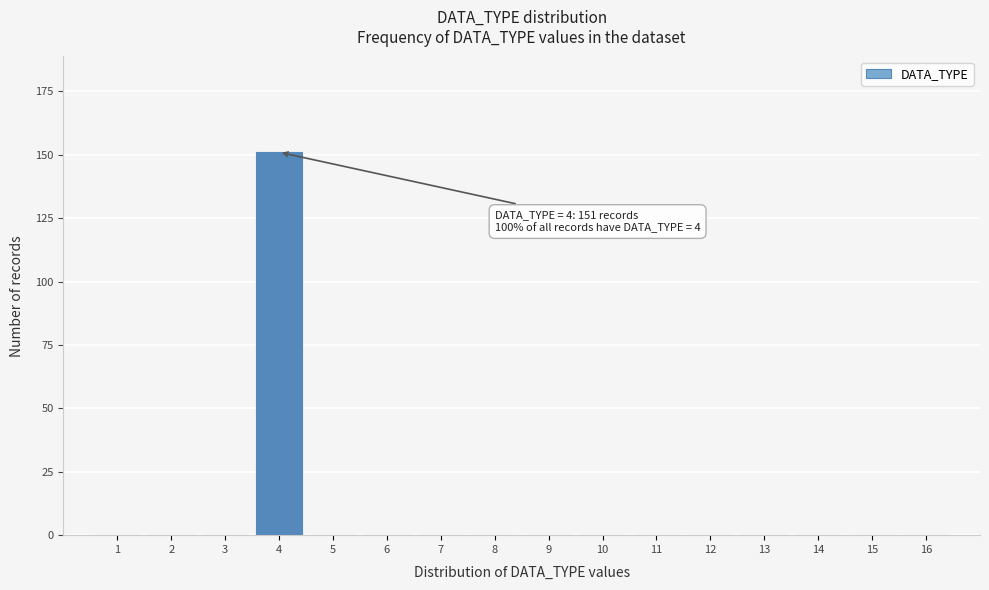

Reading right to left, list all the values displayed in this chart.

16=0	15=0	14=0	13=0	12=0	11=0	10=0	9=0	8=0	7=0	6=0	5=0	4=151	3=0	2=0	1=0